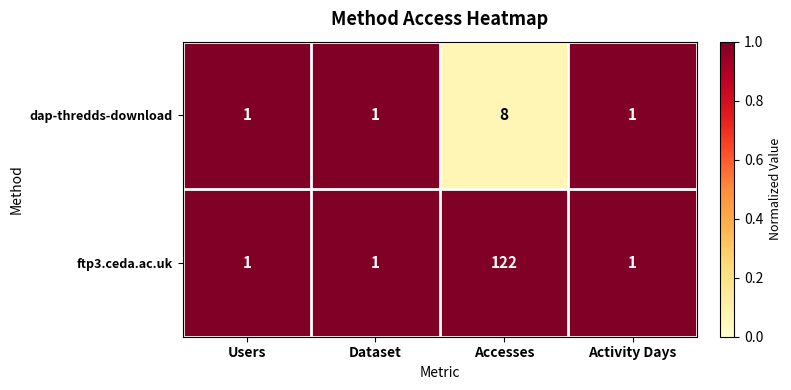

Reading left to right, transcribe all the data shown in this chart.

dap-thredds-download: Users=1	Dataset=1	Accesses=8	Activity Days=1
ftp3.ceda.ac.uk: Users=1	Dataset=1	Accesses=122	Activity Days=1